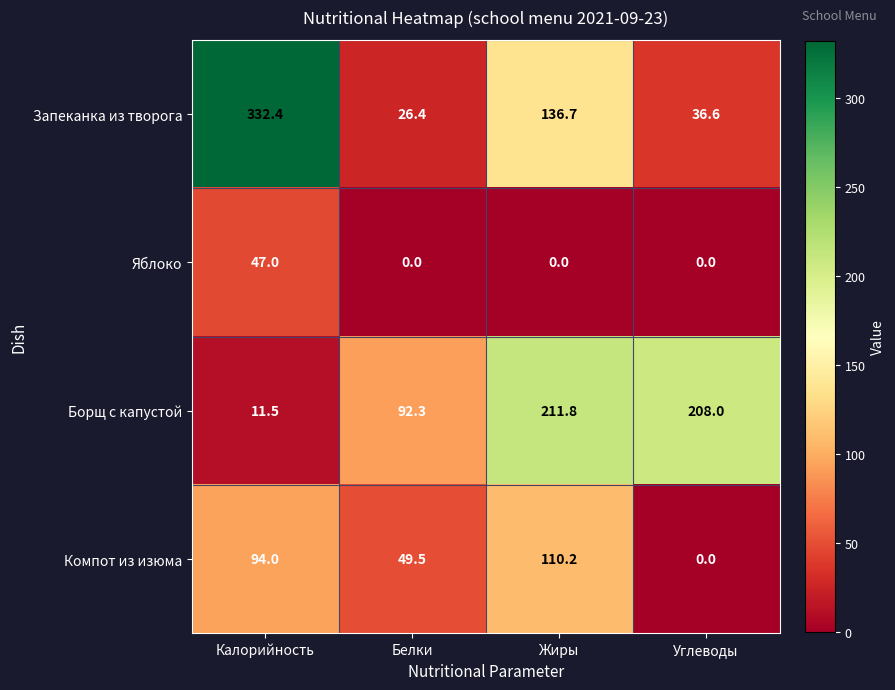

At how many categories does at least one series exceed 94?

3